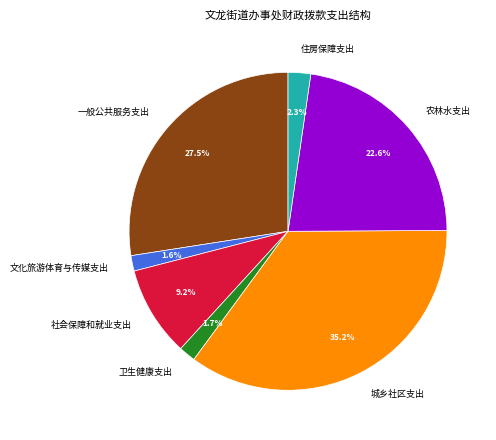

What is the largest slice in the pie chart?

城乡社区支出